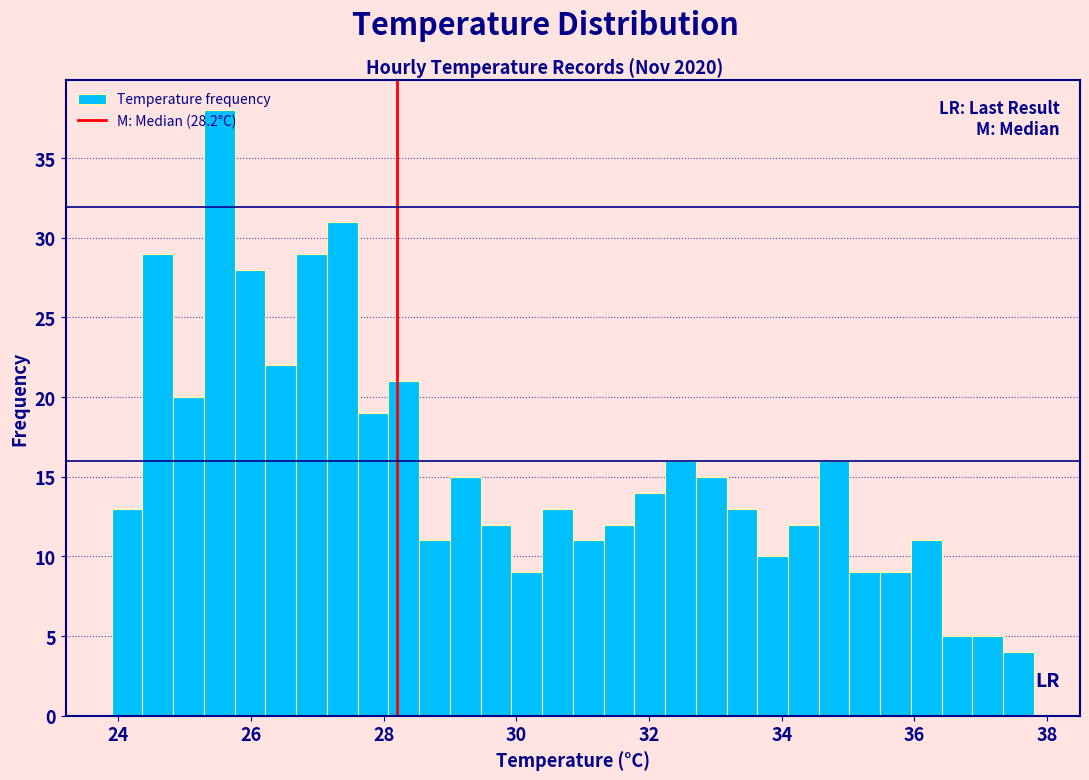

Around what value on the x-axis is the tallest bar? Give the approximate position of its centre, as read against the axis.

25.6